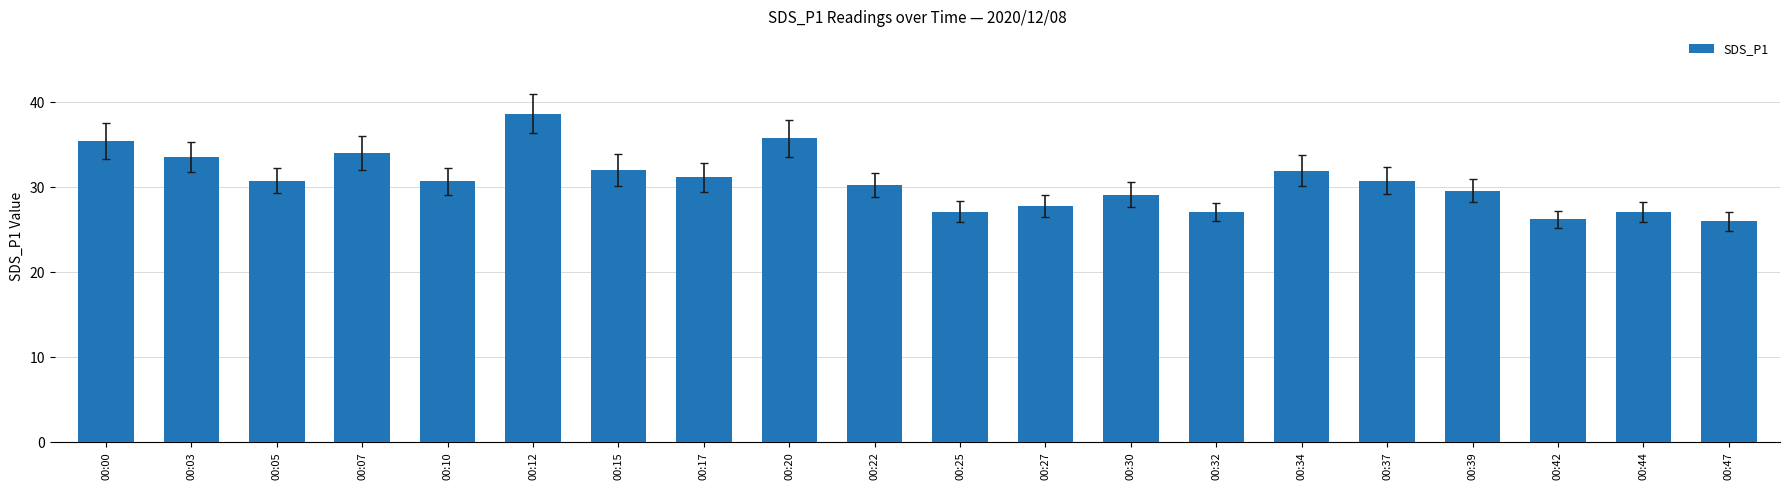

Between 00:05 and 00:20, which is larger?

00:20